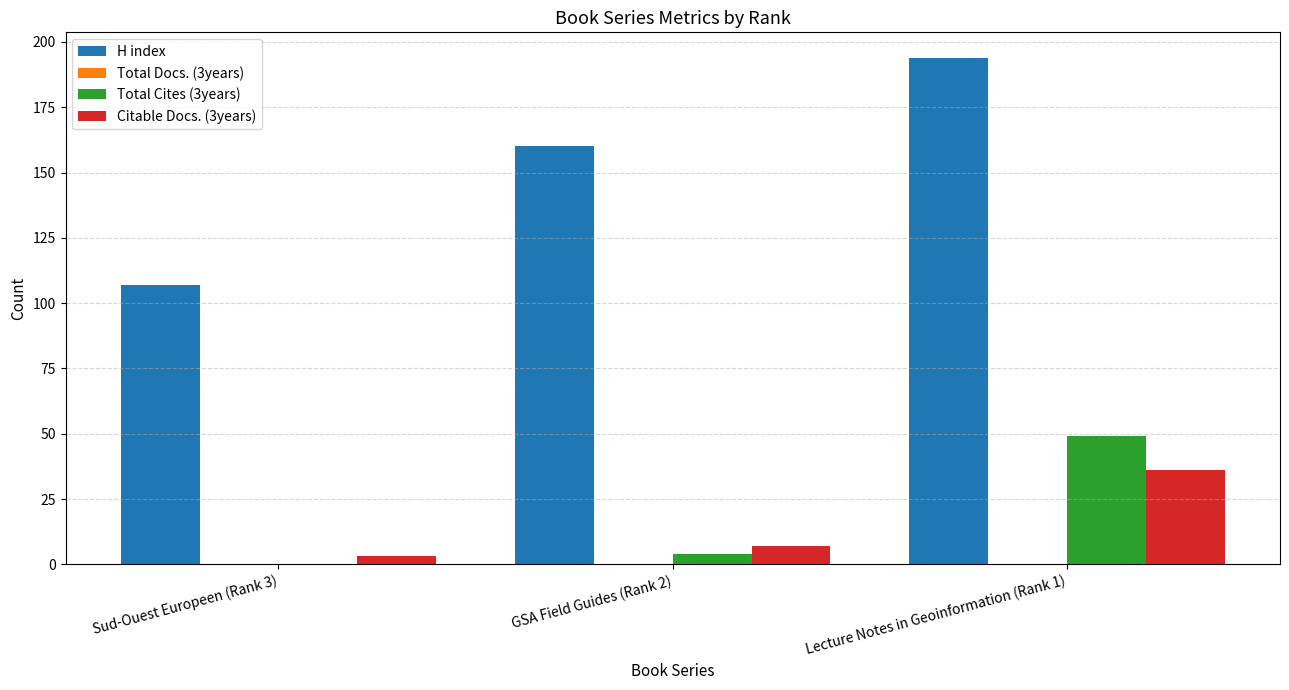

Which series has the largest range (max minus min)?

H index